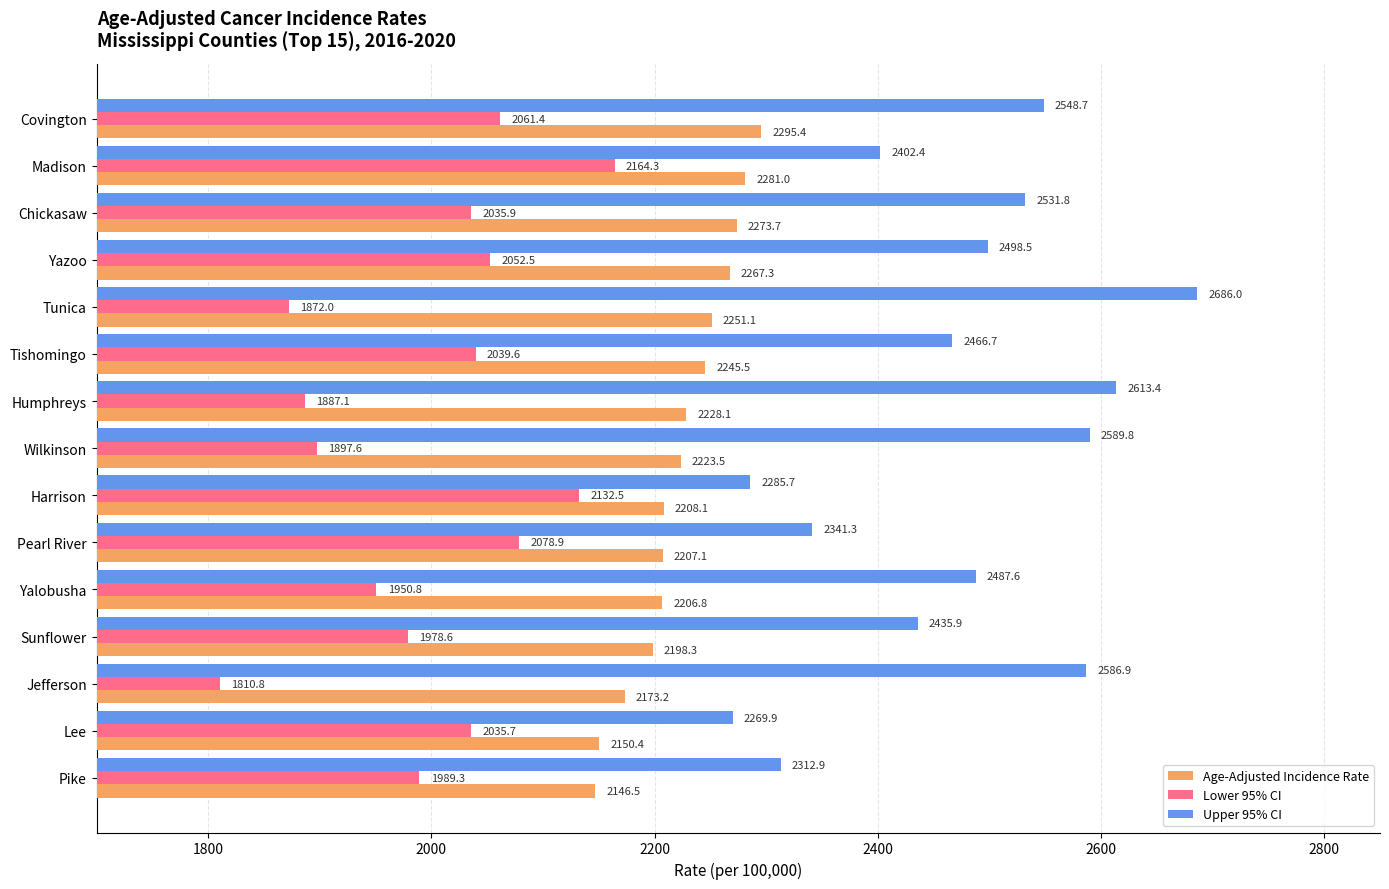

What is the difference between the Upper 95% CI values at Yalobusha and Madison?

85.2